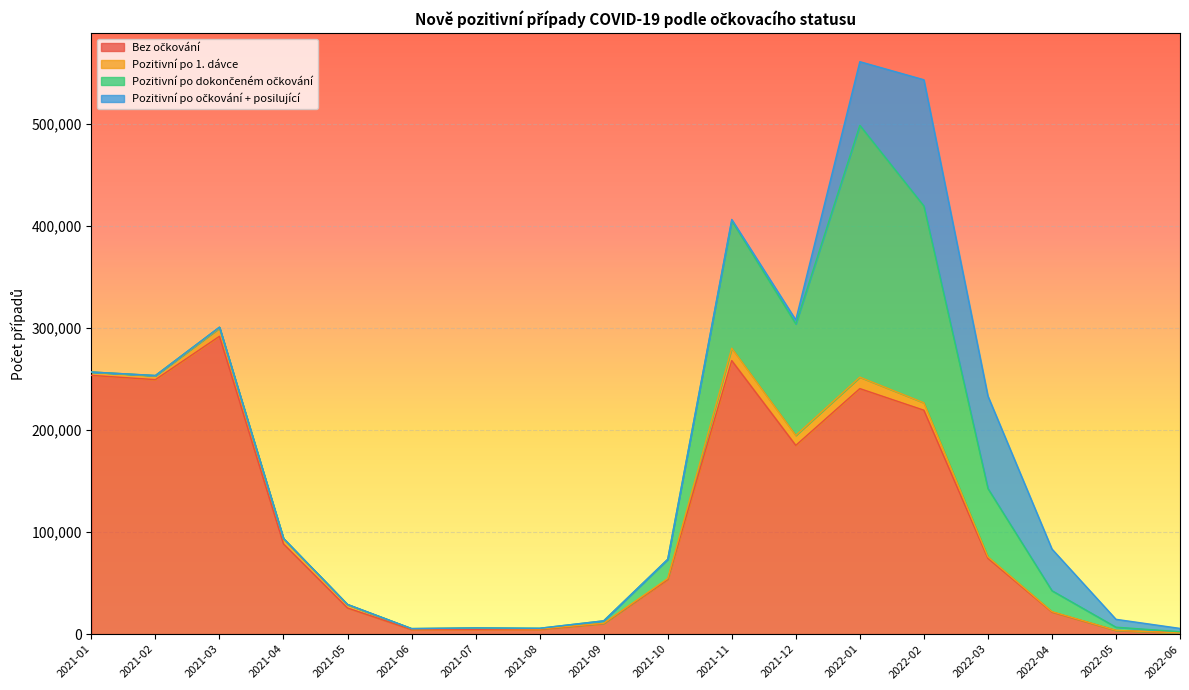

Which series ends up on top after the final intersection of Pozitivní po očkování + posilující and Bez očkování?

Pozitivní po očkování + posilující